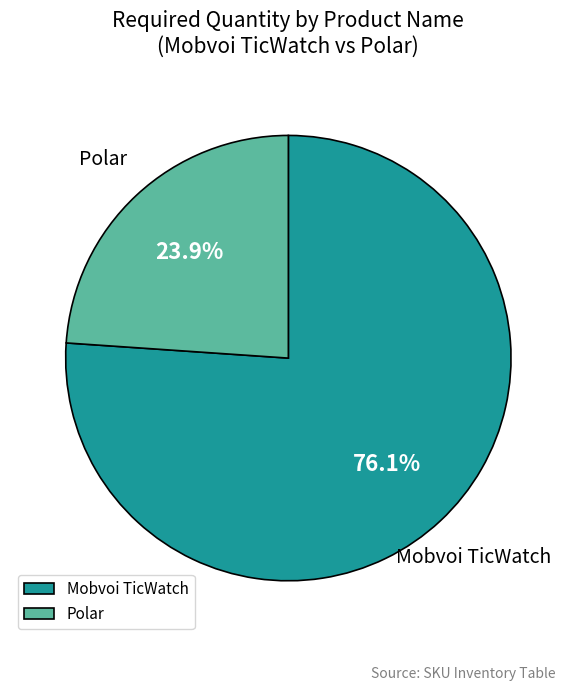

Combined, do Polar and Mobvoi TicWatch account for over 50%?

Yes